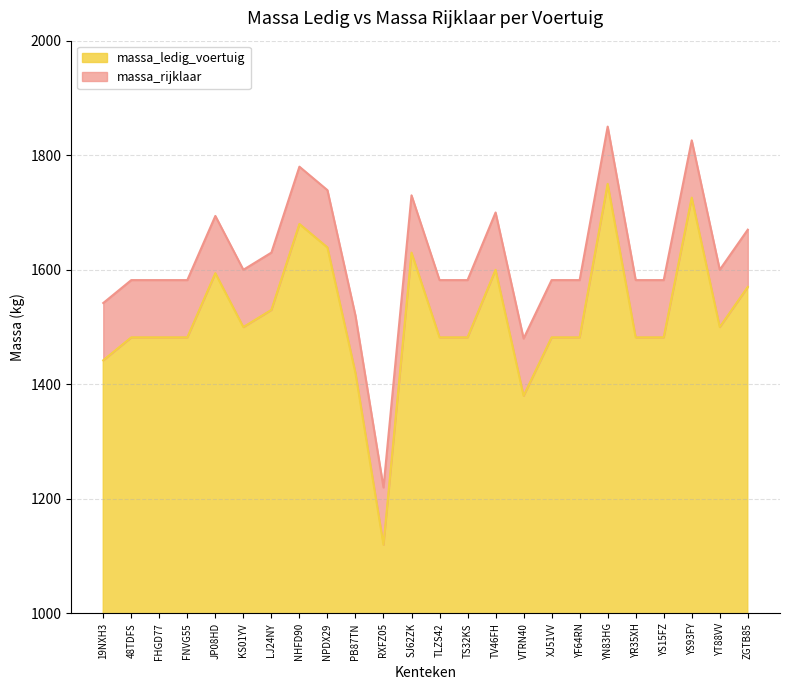

True or false: massa_rijklaar and massa_ledig_voertuig cross at least once.

False